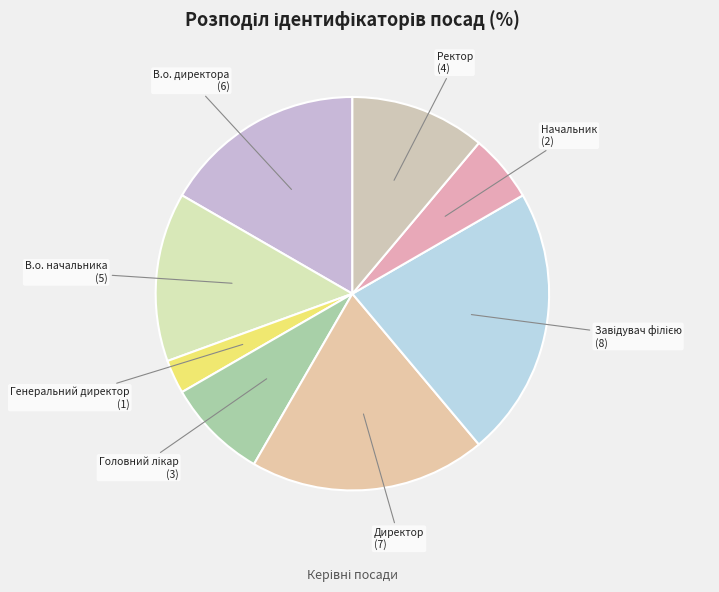

Is there any slice that represents more than half of the pie?

No